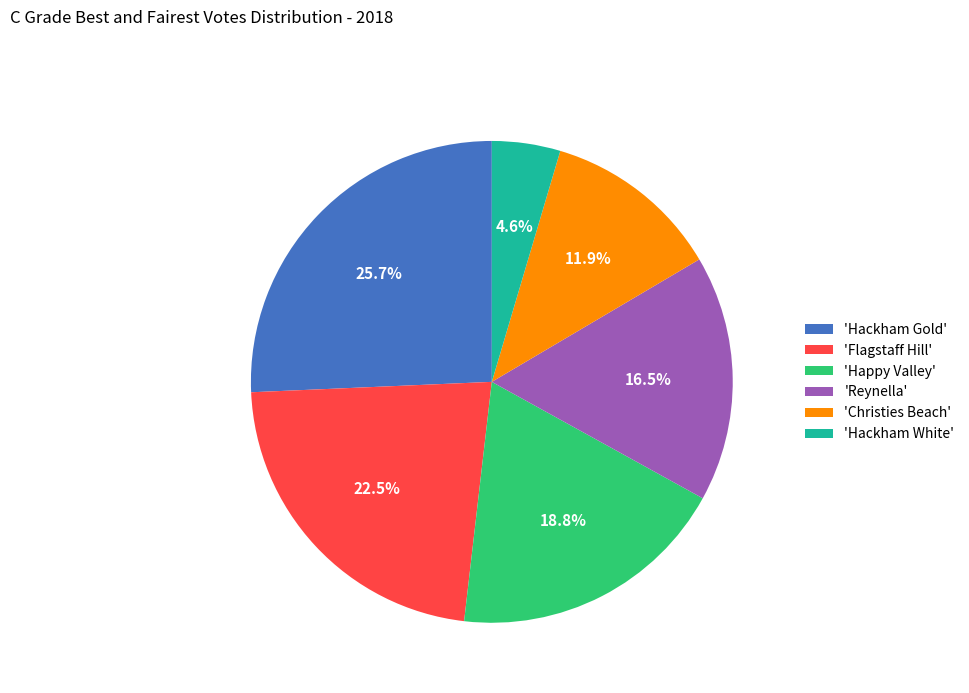

Is there any slice that represents more than half of the pie?

No